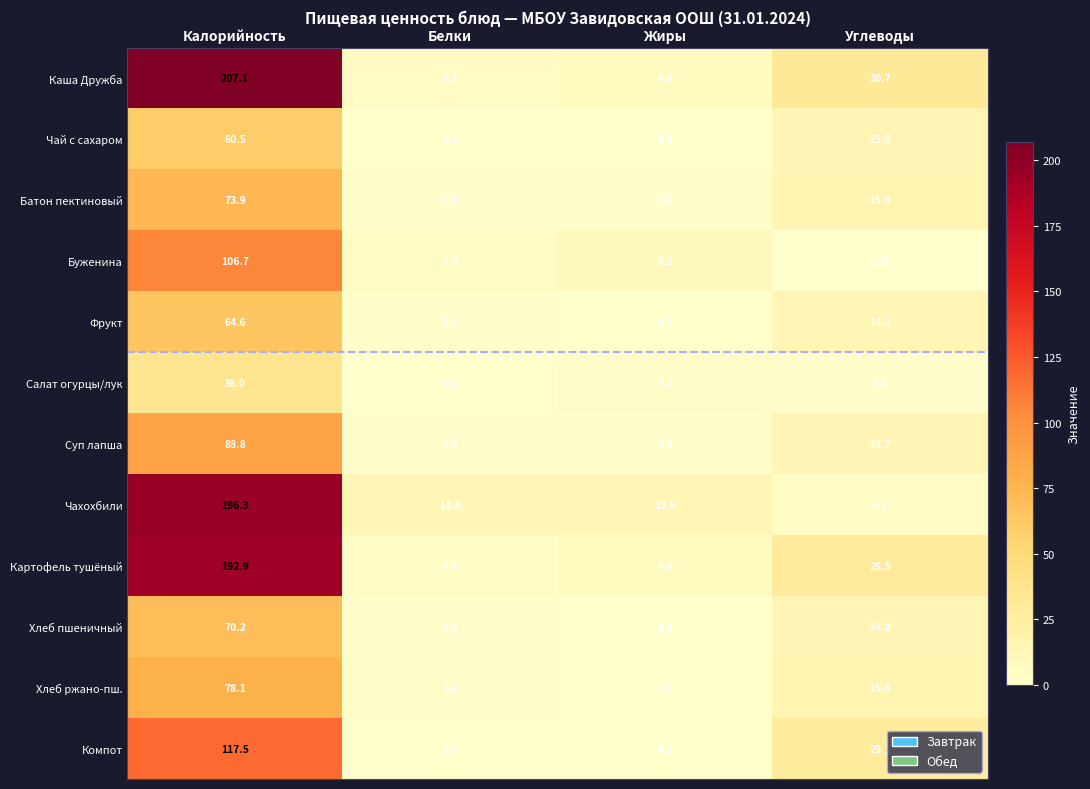

The value of Суп лапша at Калорийность is 88.8. True or false?

True